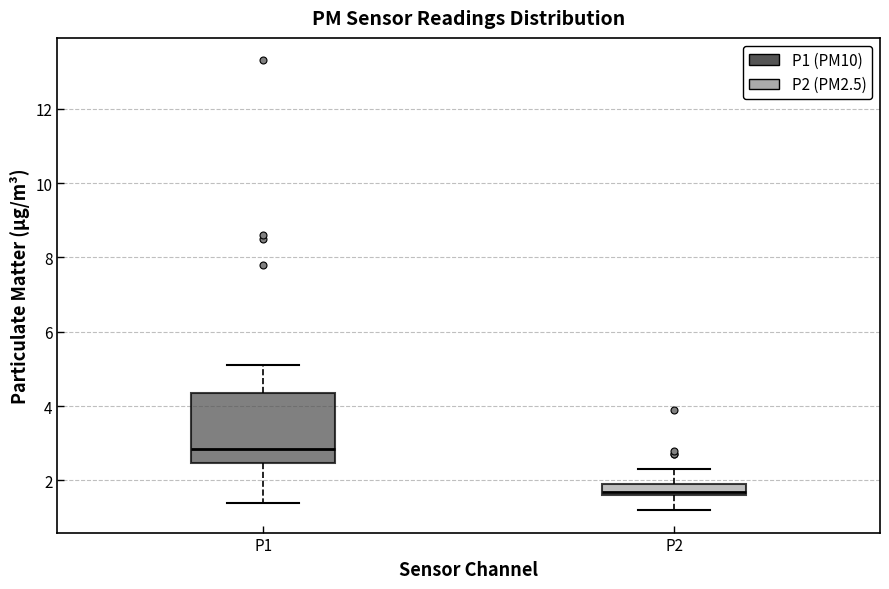

Which box has the lowest median line?

P2